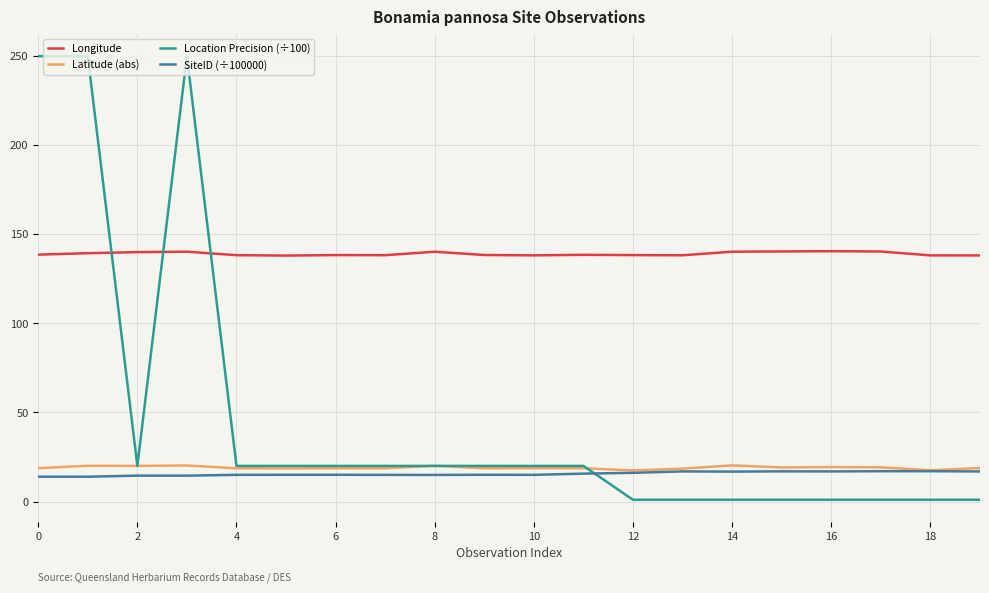

How many series are shown in this chart?

4